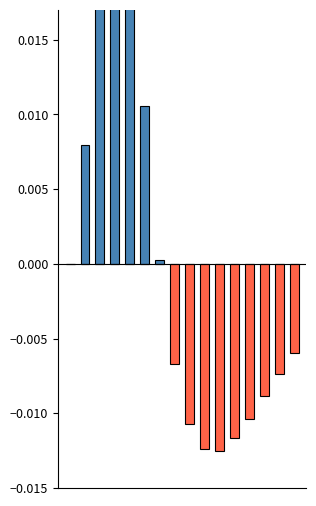

At which label does Negative reach its minimum?

10